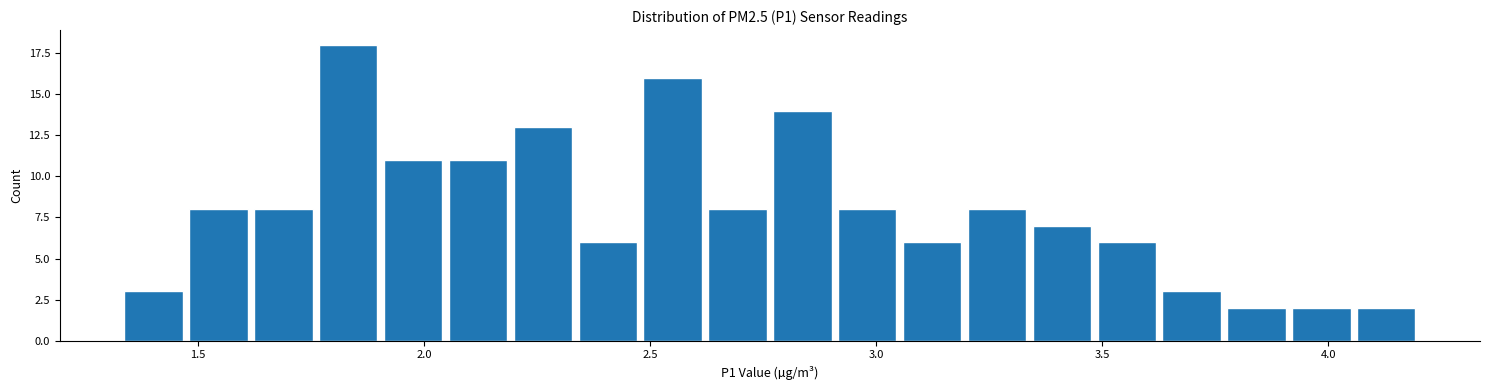

Read against the x-axis, roughly where is the centre of the tallest bar?

1.85